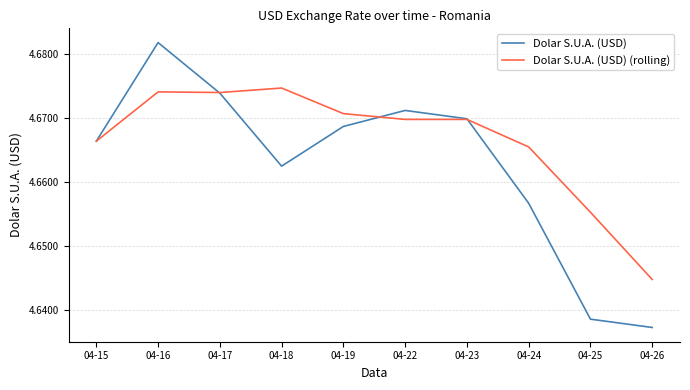

At how many categories does at least one series exceed 4?

10